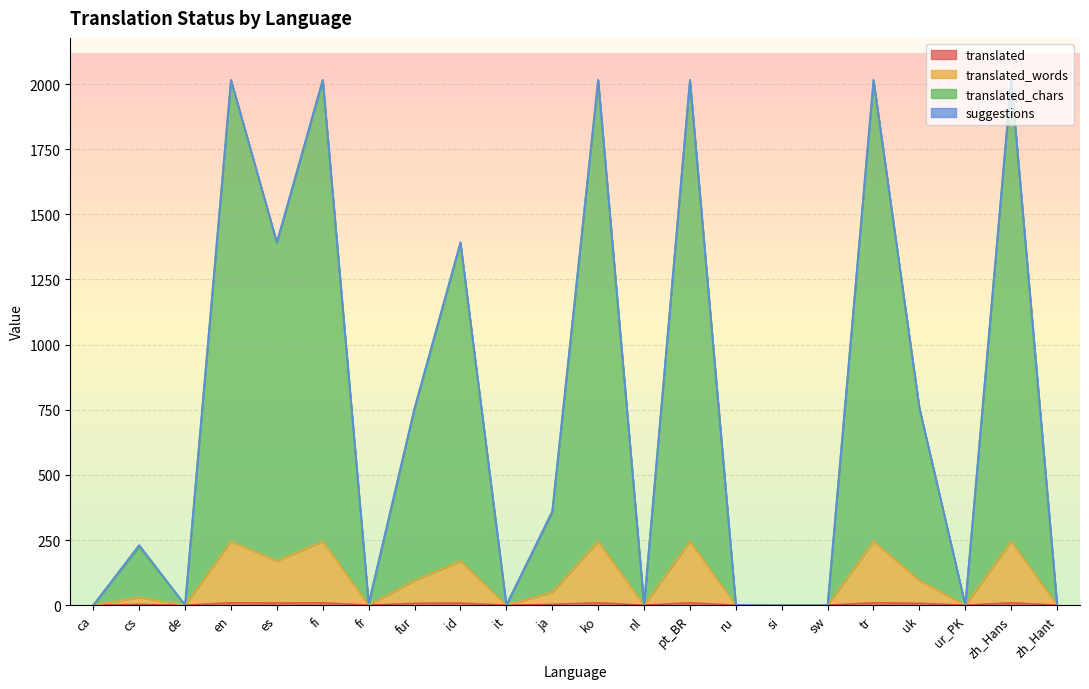

What is the value of the translated_chars point at the 8th from the left?

755